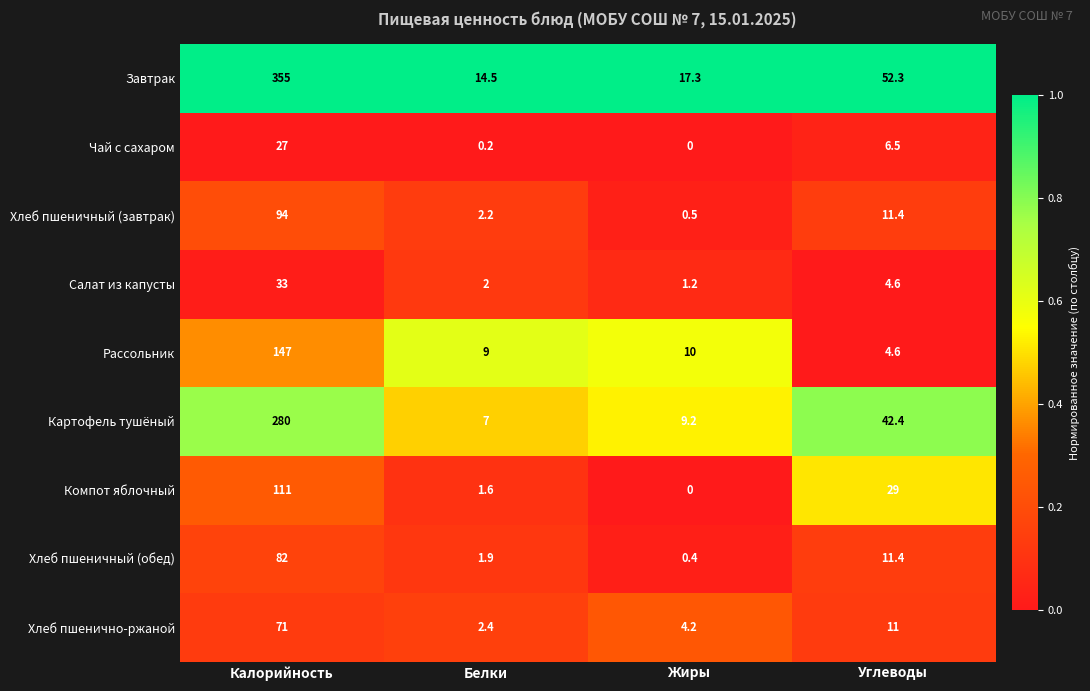

What is the difference between the maximum and second lowest values in the Рассольник series?

138.0